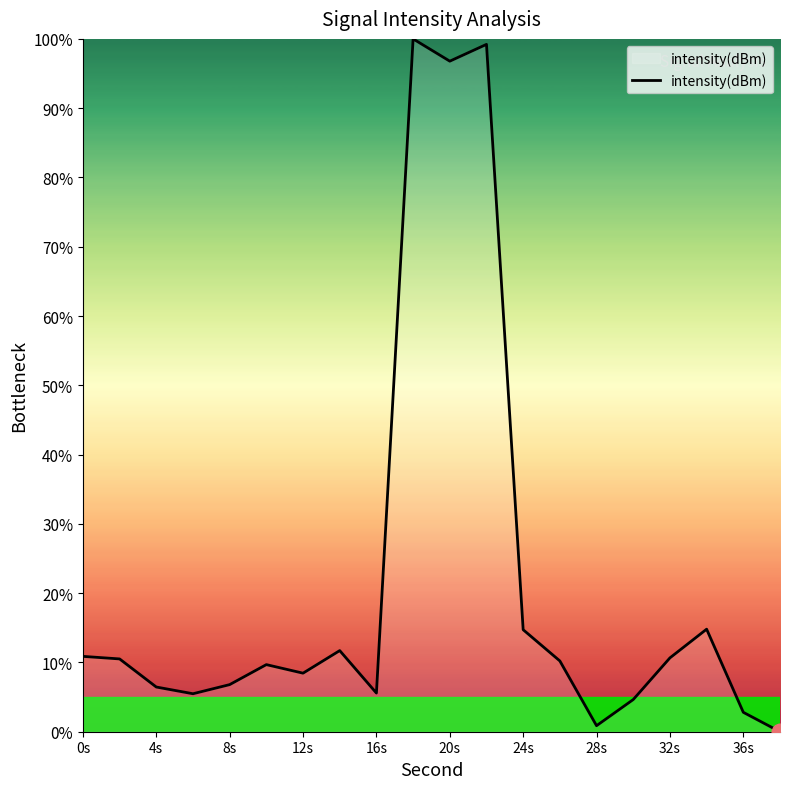

How many lines are shown in the chart?

1